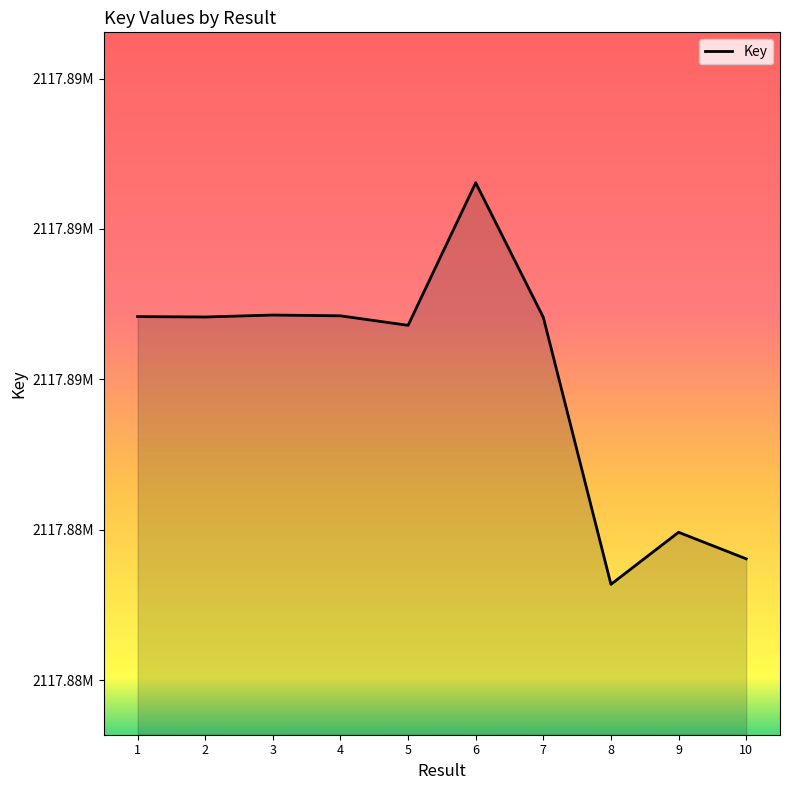

Where is the first local maximum?

3